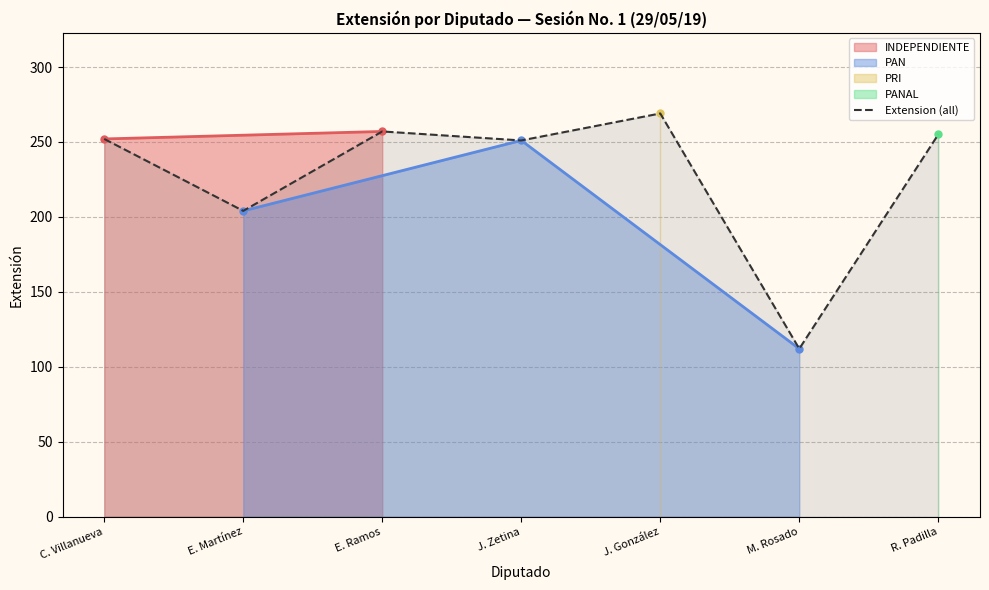

Is it true that the value at E. Ramos is 84?

False